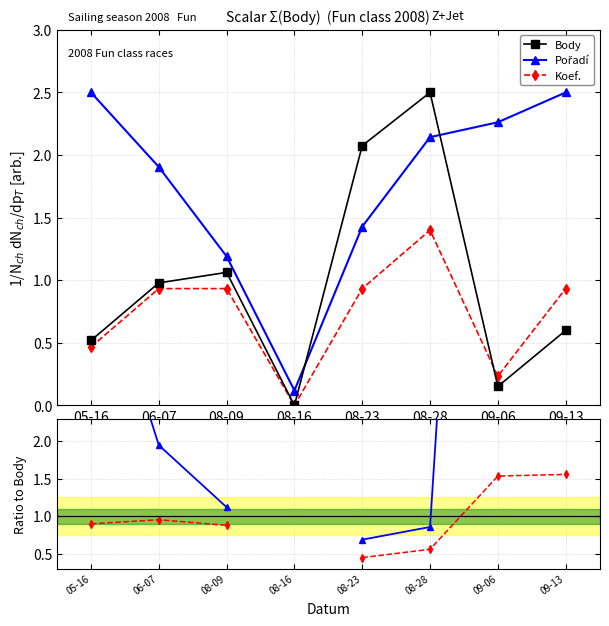

What is the difference between the Koef. / Body values at 05-16 and 09-06?

0.6